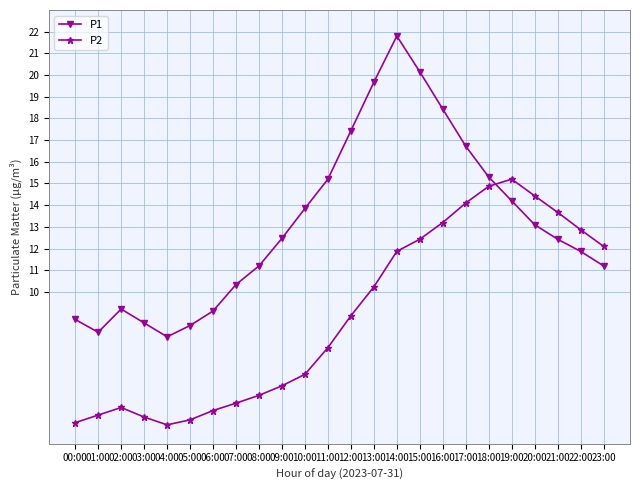

Between which two adjacent categories do P2 and P1 first intersect?

18:00 and 19:00